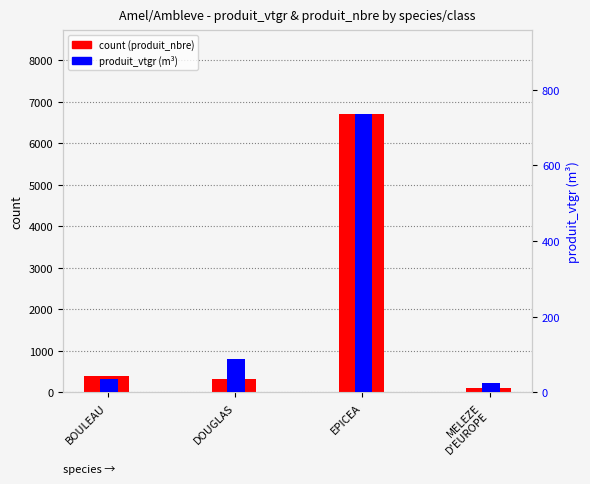

What is the difference between the maximum and second lowest values in the produit_vtgr series?

700.1